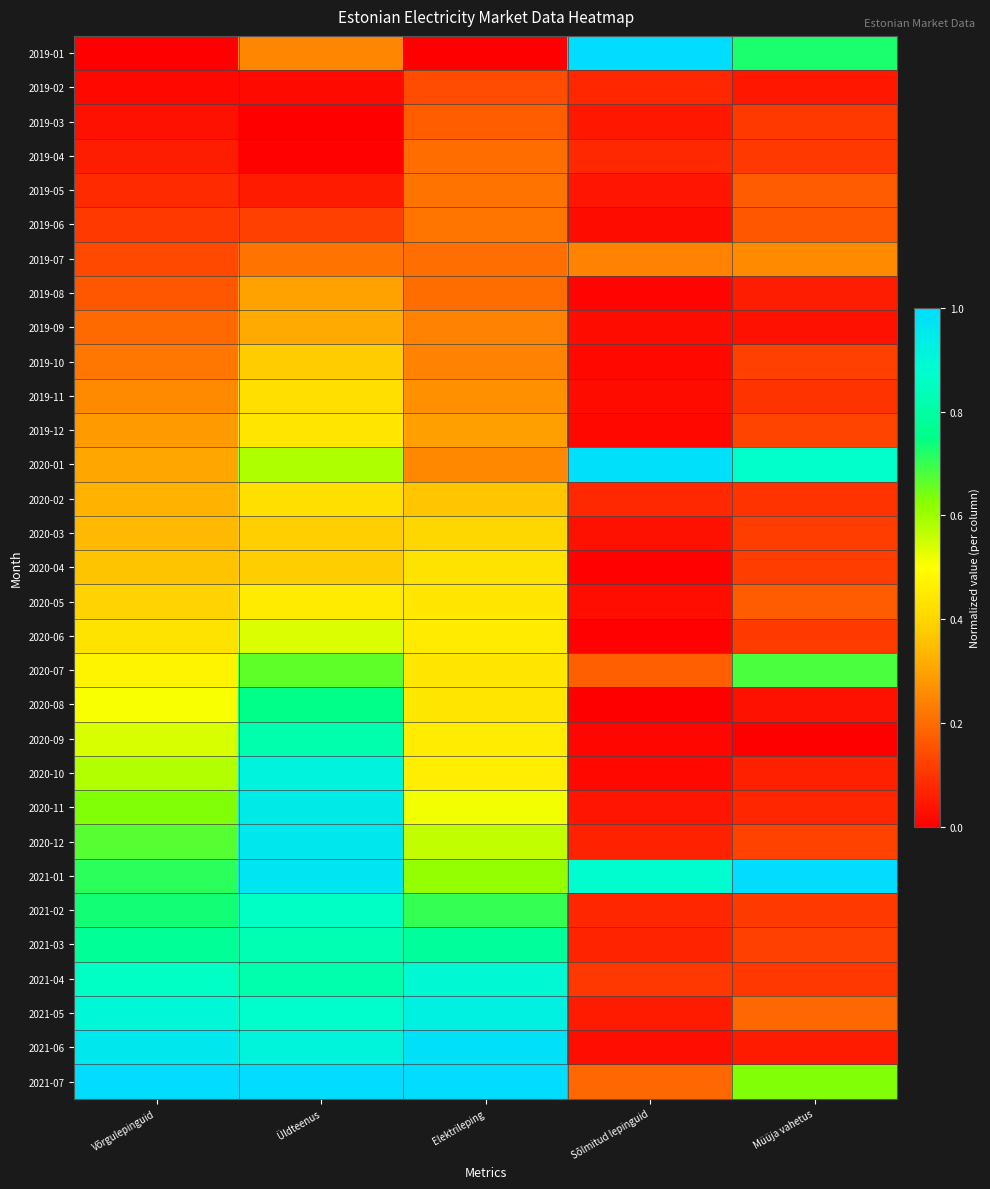

Which series changed the most between Võrgulepinguid and Sõlmitud lepinguid?

2019-01